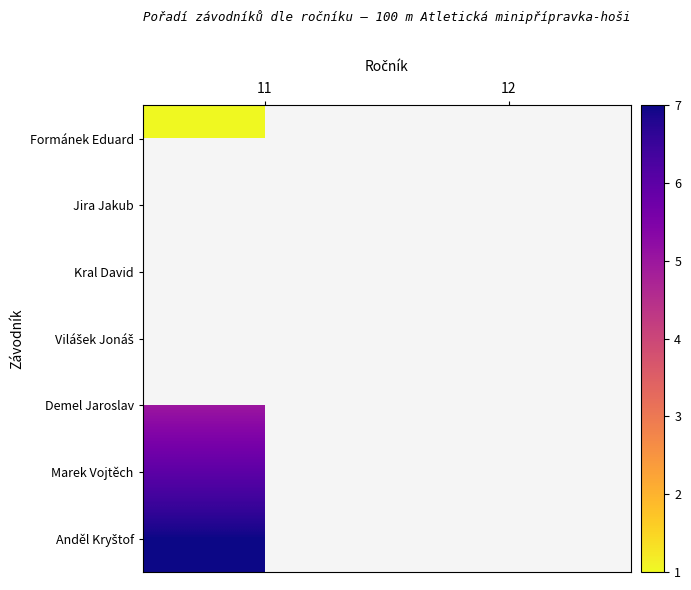

Rank the series by their maximum value, from highest to lowest.

Anděl Kryštof, Marek Vojtěch, Formánek Eduard, Jira Jakub, Kral David, Vilášek Jonáš, Demel Jaroslav